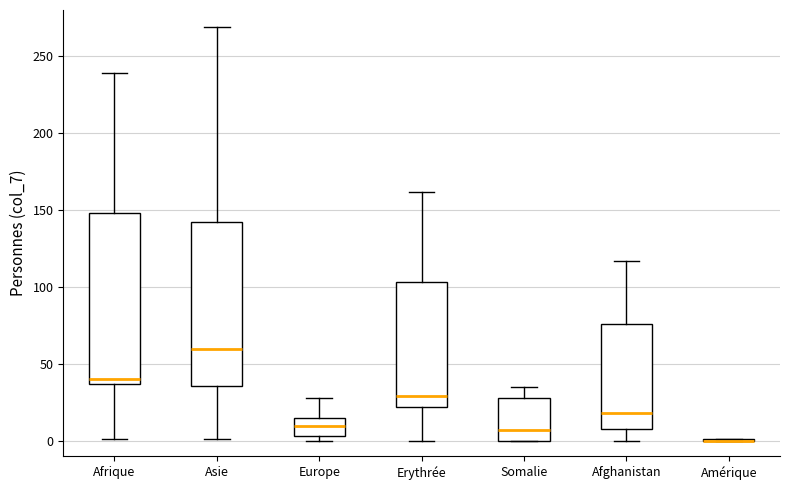

Reading left to right, transcribe this box plot: for each box, give where its median line is, the range the box spans, and where its two whiskers end, as read against the y-axis. The values are not printed on the chart, so give them approximately, as read against the axis.

Afrique: median 40, box 35 to 150, whiskers 0 to 240
Asie: median 60, box 35 to 140, whiskers 0 to 270
Europe: median 10, box 5 to 15, whiskers 0 to 30
Erythrée: median 30, box 20 to 105, whiskers 0 to 160
Somalie: median 5, box 0 to 30, whiskers 0 to 35
Afghanistan: median 20, box 10 to 75, whiskers 0 to 115
Amérique: box collapsed to a line at 0, whiskers 0 to 0